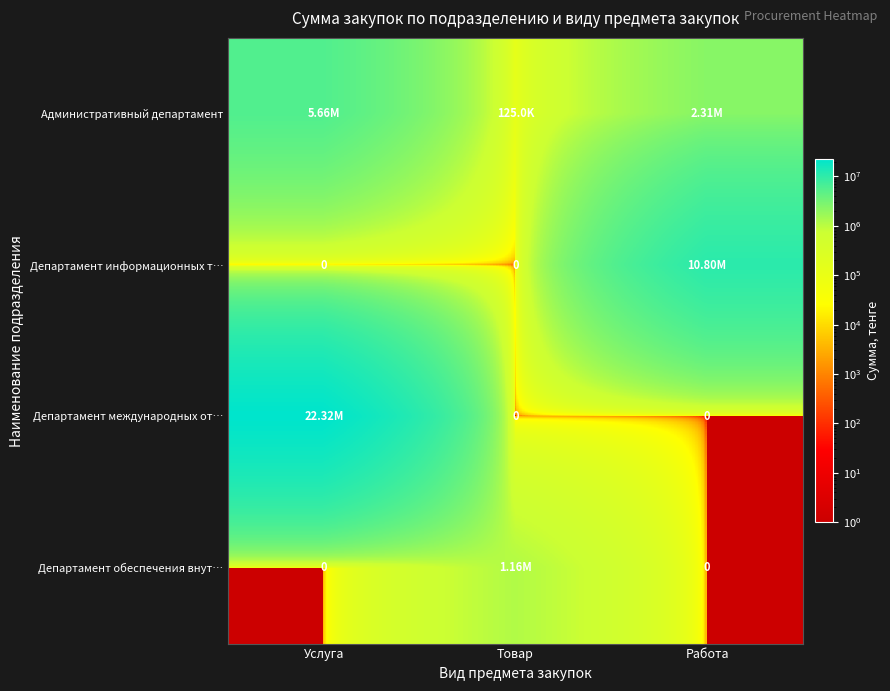

Which series has the largest total across all categories?

Департамент международных от…